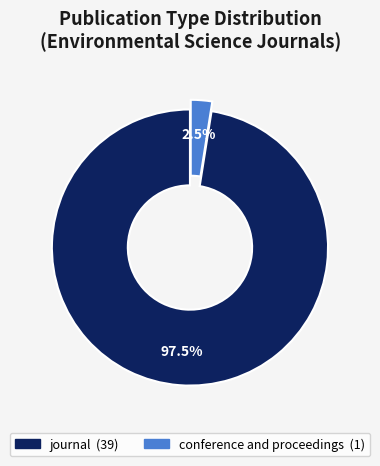

Rank the categories by value from lowest to highest.

conference and proceedings, journal